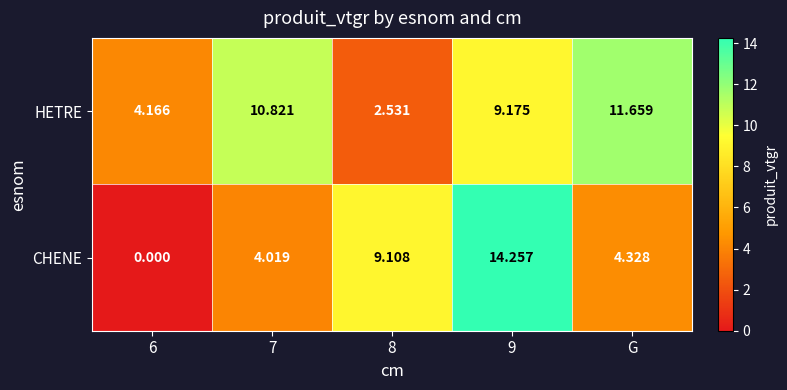

How many data points in HETRE are less than 9?

2